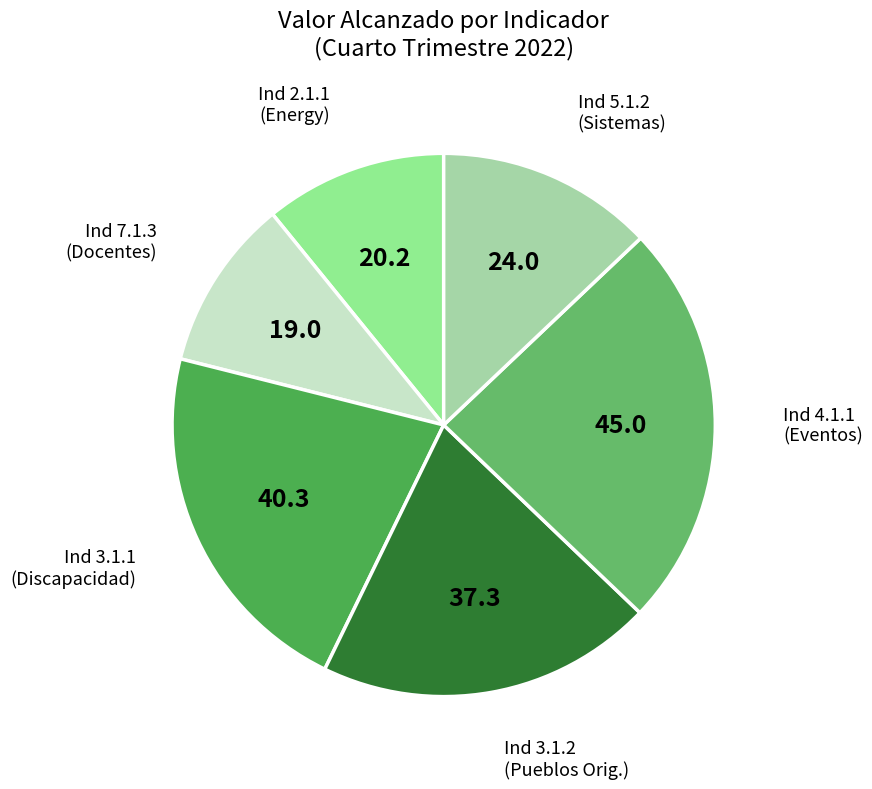

Do Ind 5.1.2 (Sistemas) and Ind 3.1.1 (Discapacidad) together represent more than half of the pie?

No